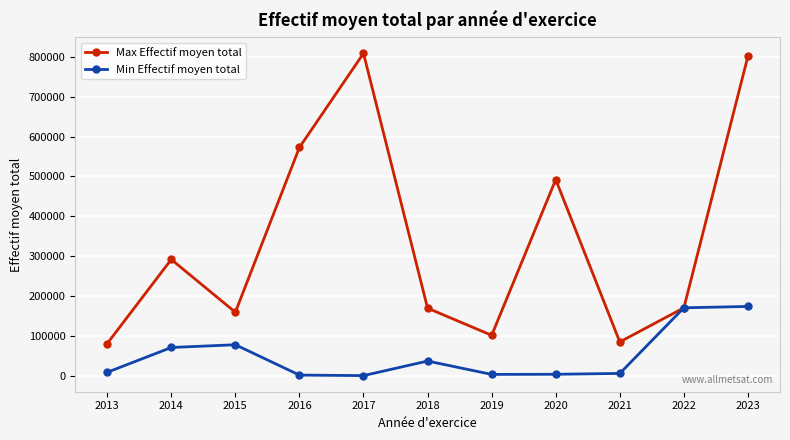

What is the maximum value for Min Effectif moyen total?

174443